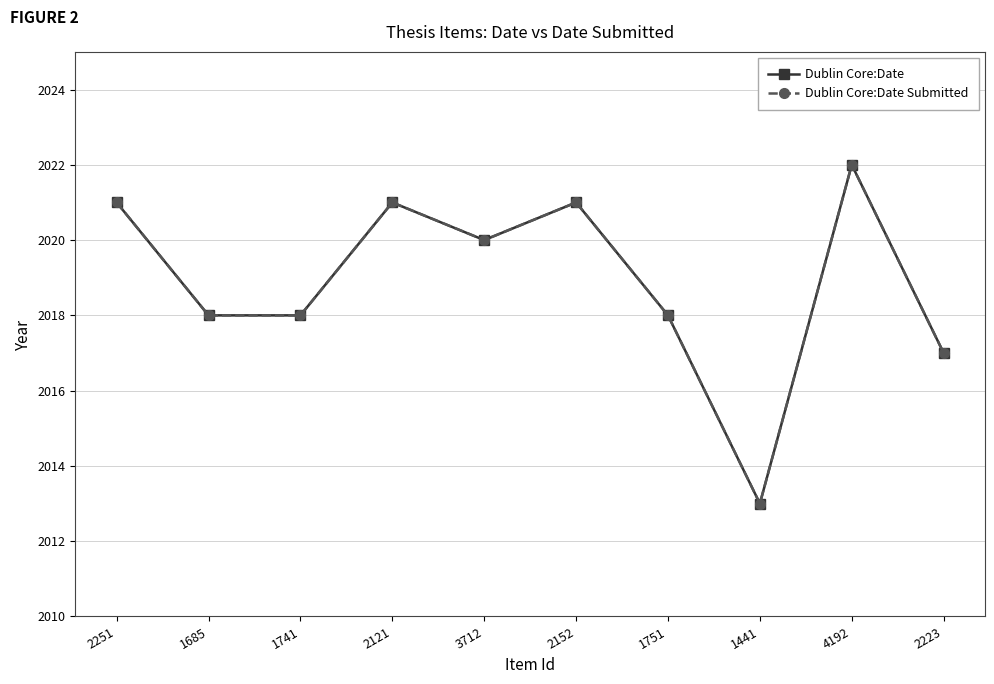

What is the value of the Dublin Core:Date point at the 10th from the left?

2017